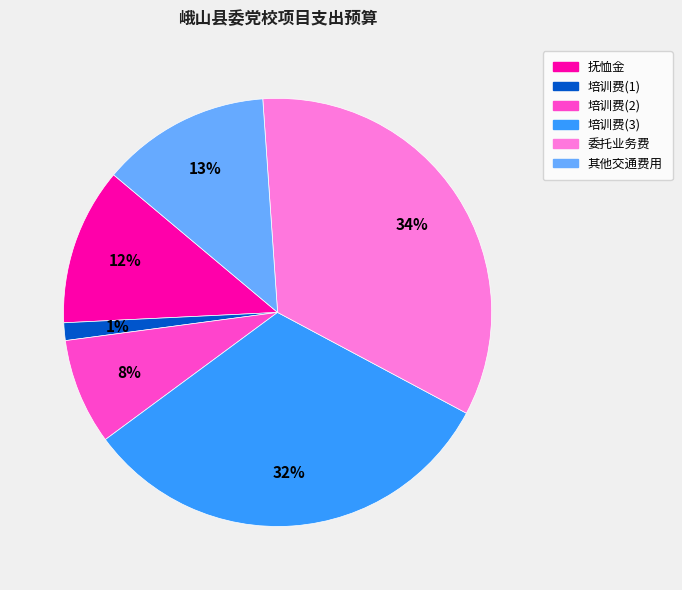

Which has a higher value, 其他交通费用 or 委托业务费?

委托业务费